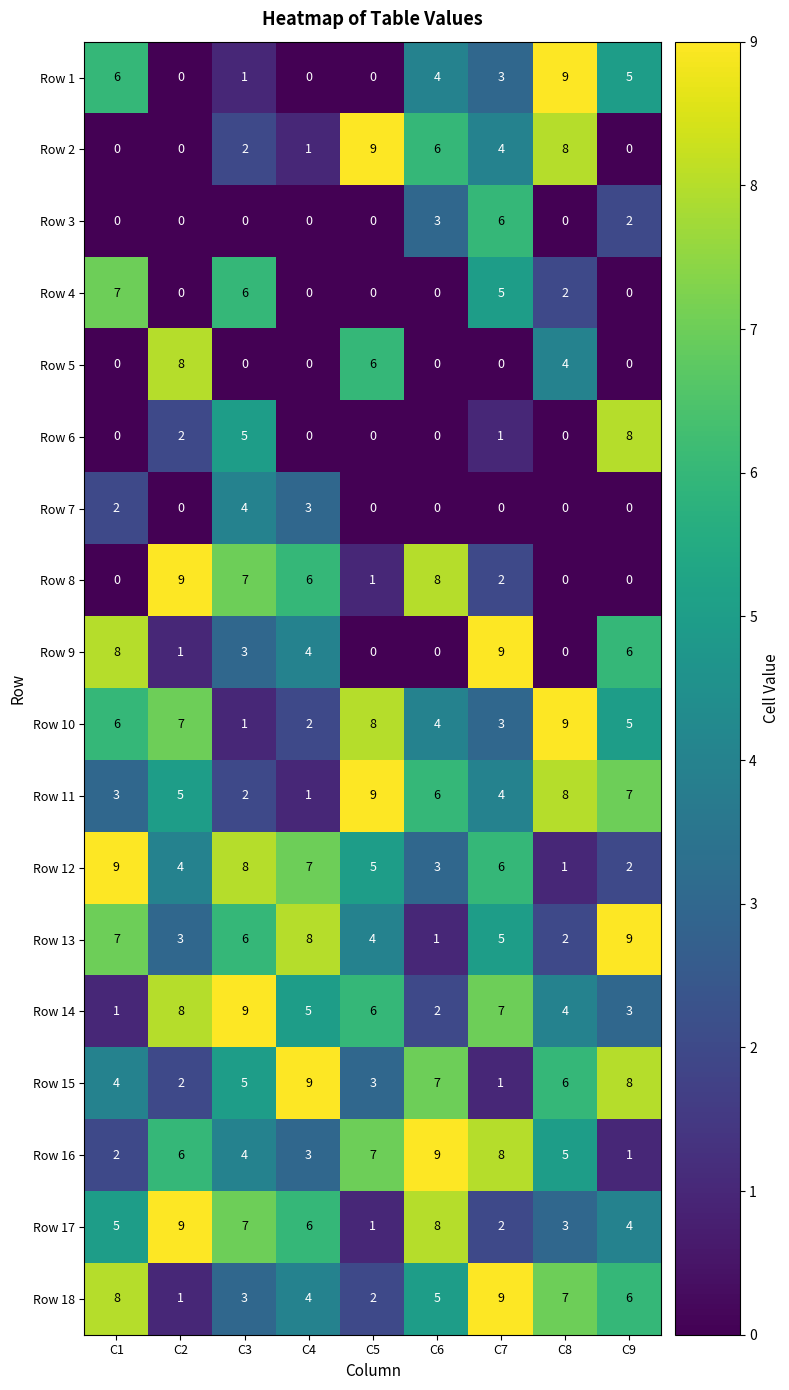

At how many categories does at least one series exceed 5?

9